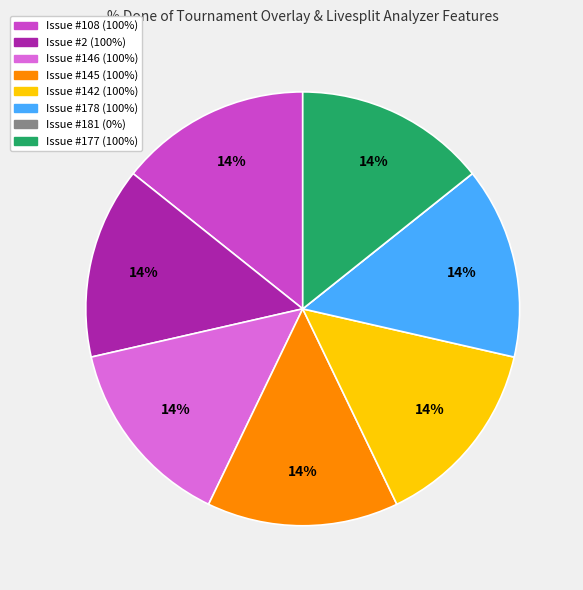

To the nearest percent, what is the difference between the largest and smallest slice percentages?

14%